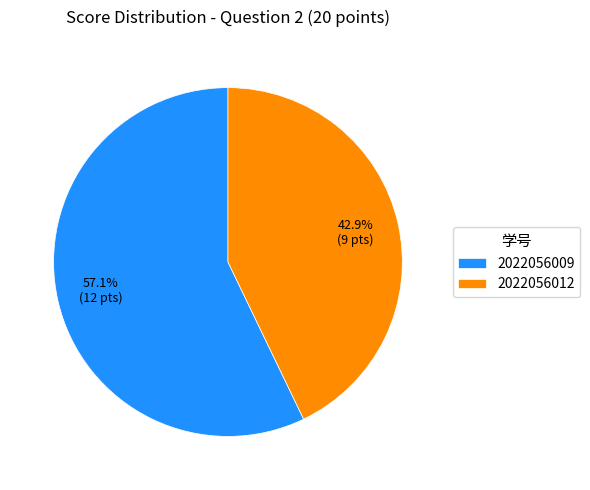

Which has a higher value, 2022056012 or 2022056009?

2022056009